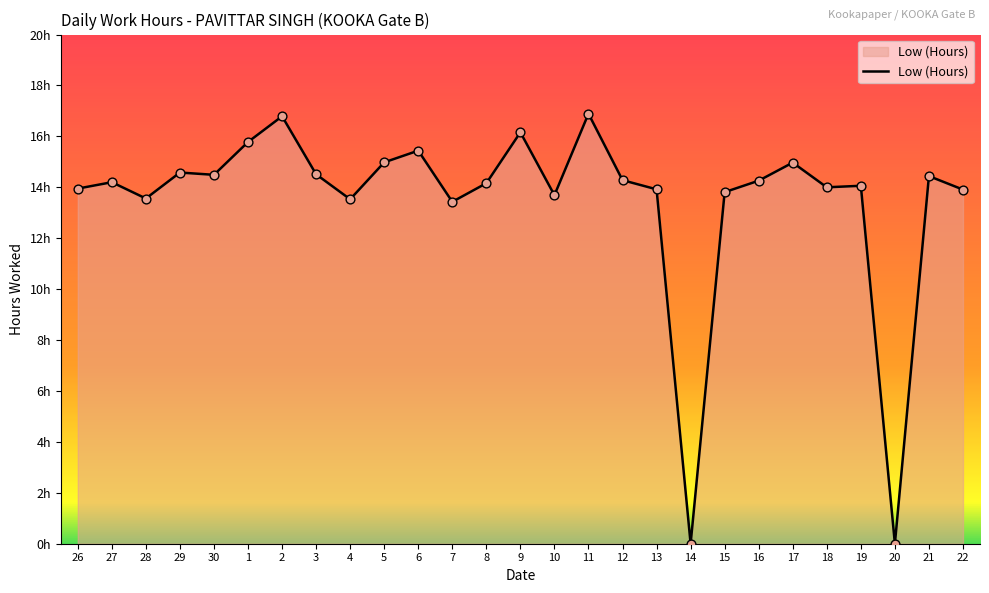

Which has a higher value, 22 or 15?

22